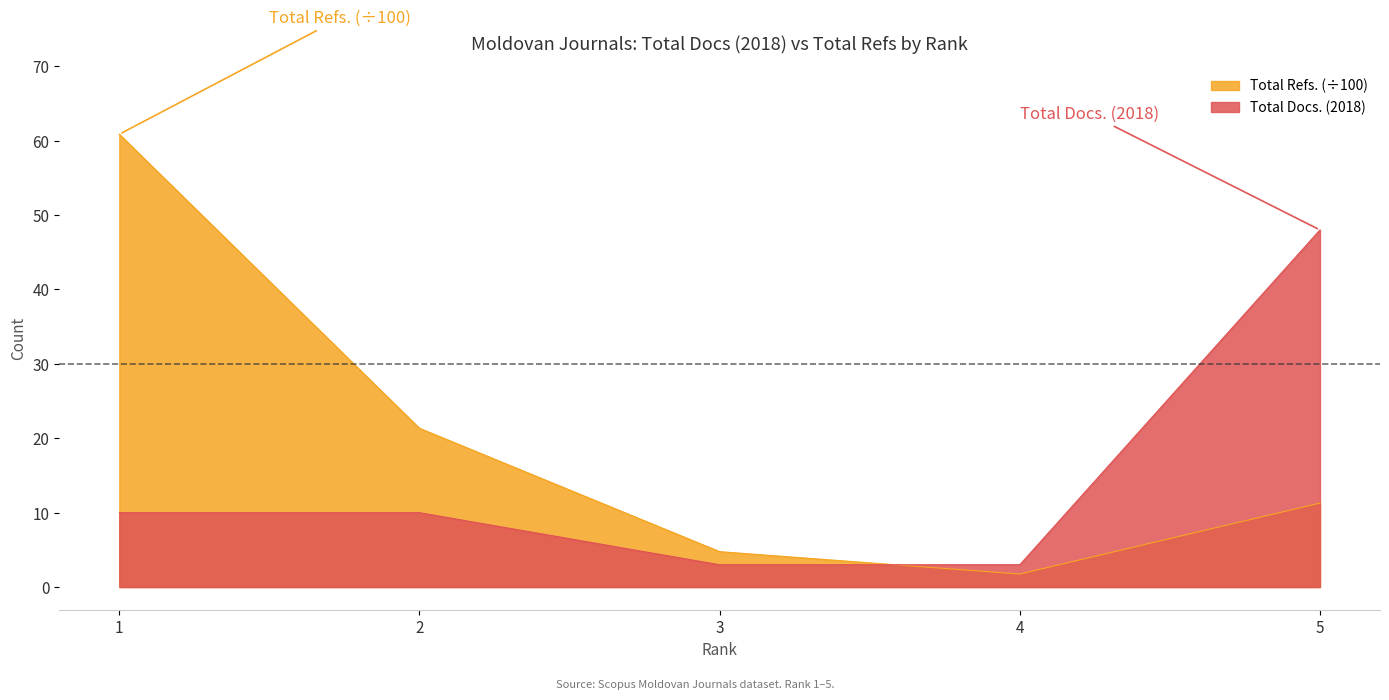

List the series in order of their peak value, highest first.

Total Refs. (÷100), Total Docs. (2018)